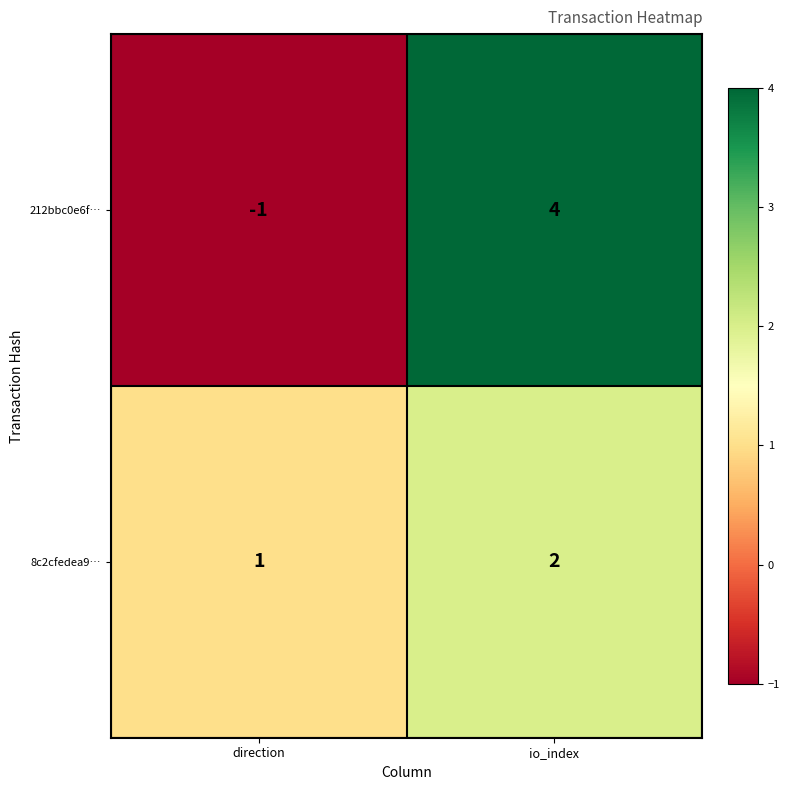

At which label is 212bbc0e6f… closest to 1?

direction